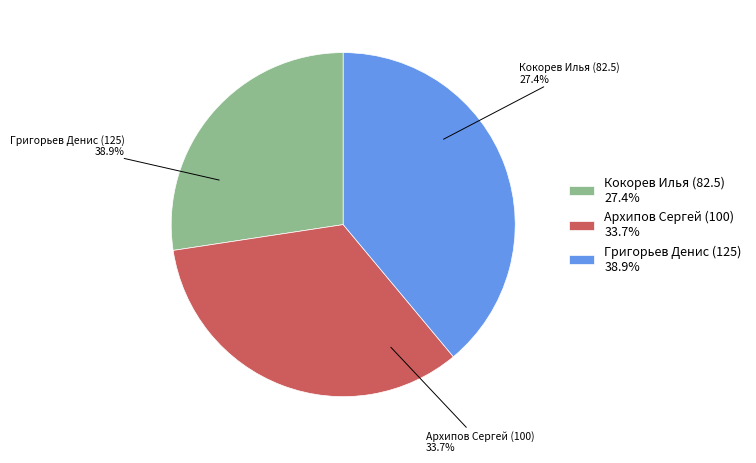

Which category has the smallest portion of the pie?

Кокорев Илья (82.5)